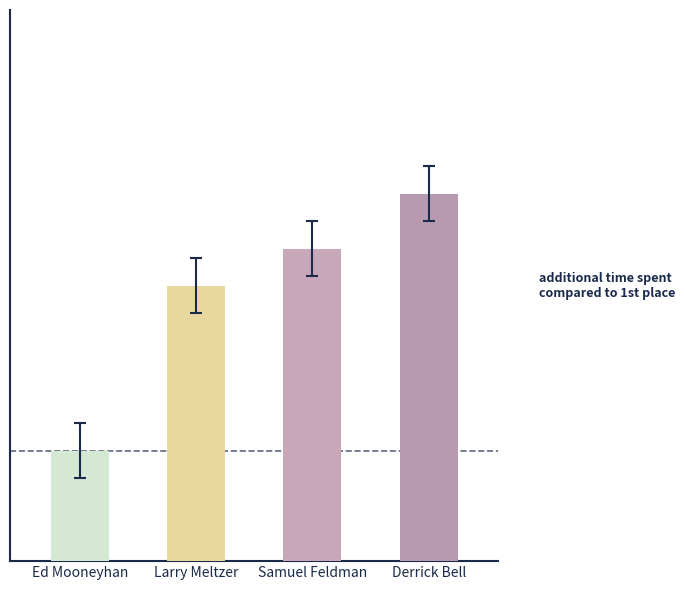

List the labels in order of value, smallest first.

Ed Mooneyhan, Larry Meltzer, Samuel Feldman, Derrick Bell